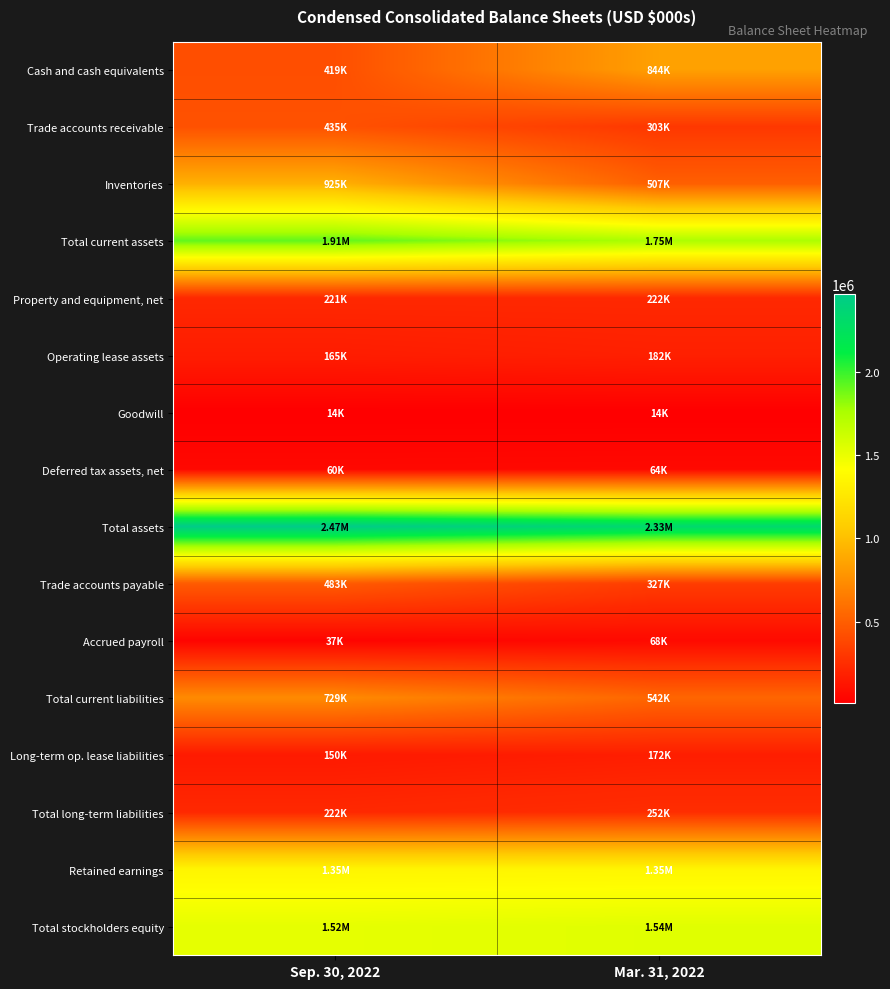

How many data points does each series have?

2